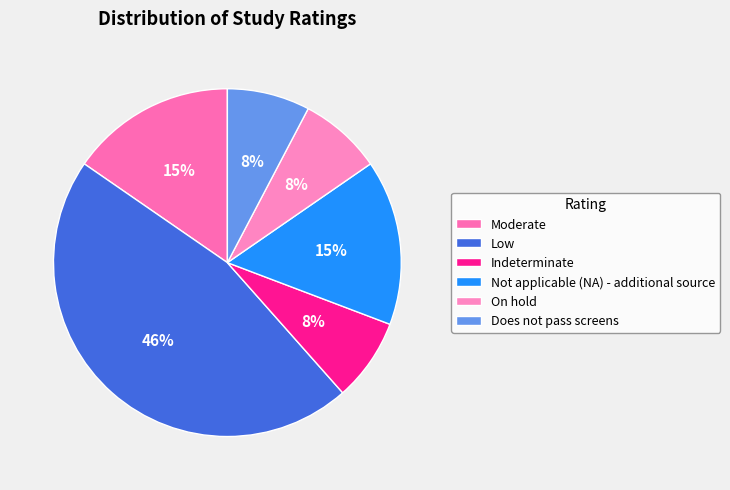

Count the number of slices in the pie.

6